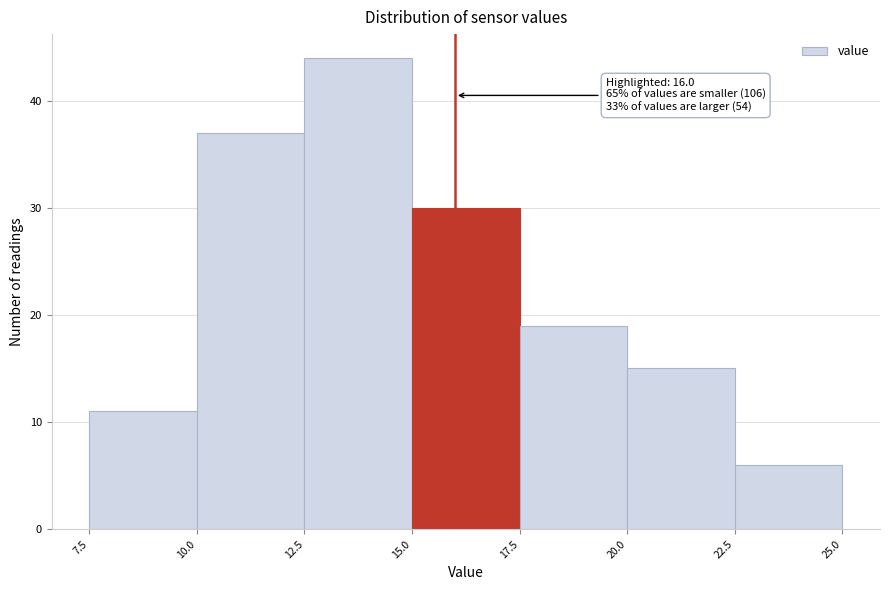

Over which range of the x-axis is the bar tallest?

12.5 to 15.0